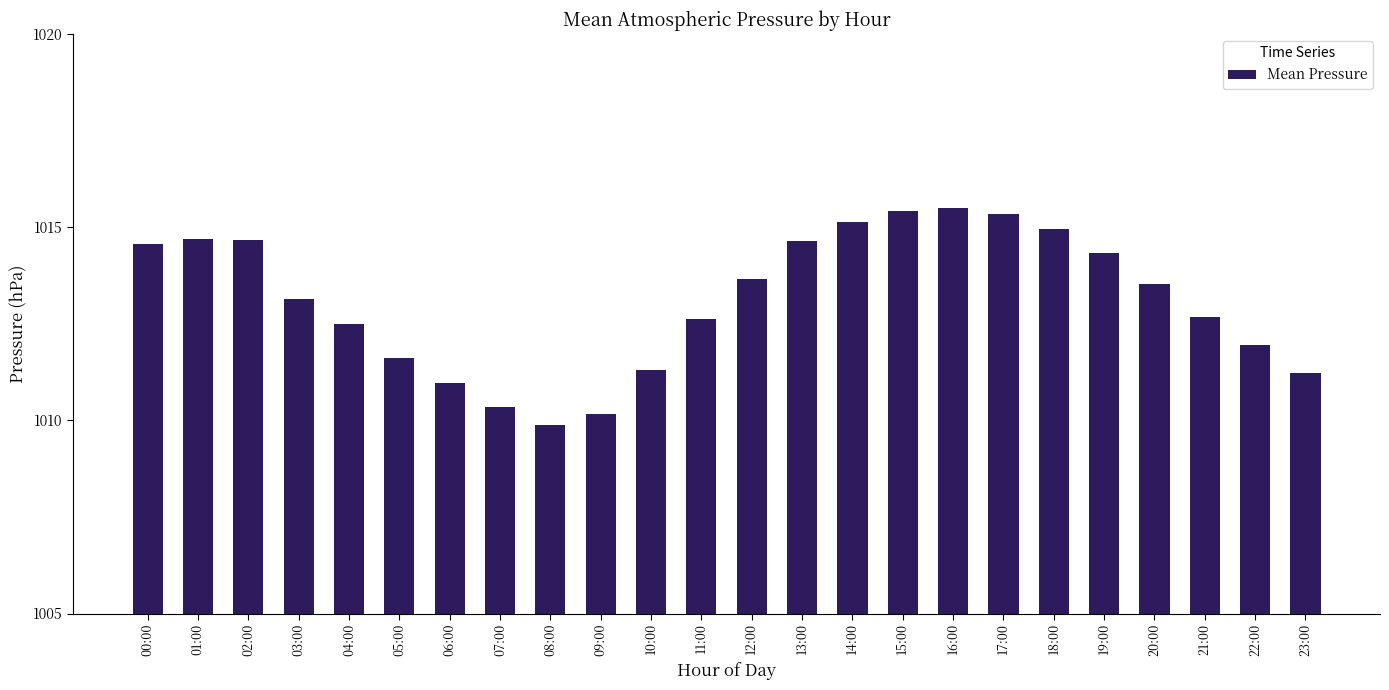

How many bars are there in total?

24